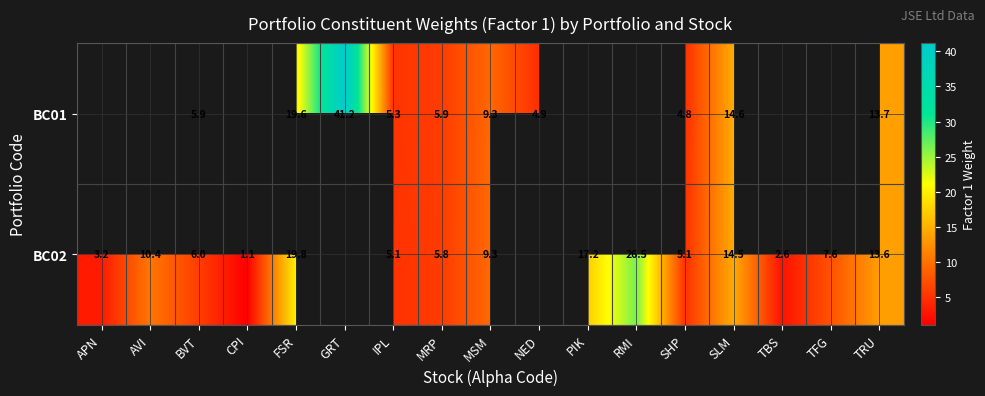

The BC02 series shows 35.4 at RMI. True or false?

False